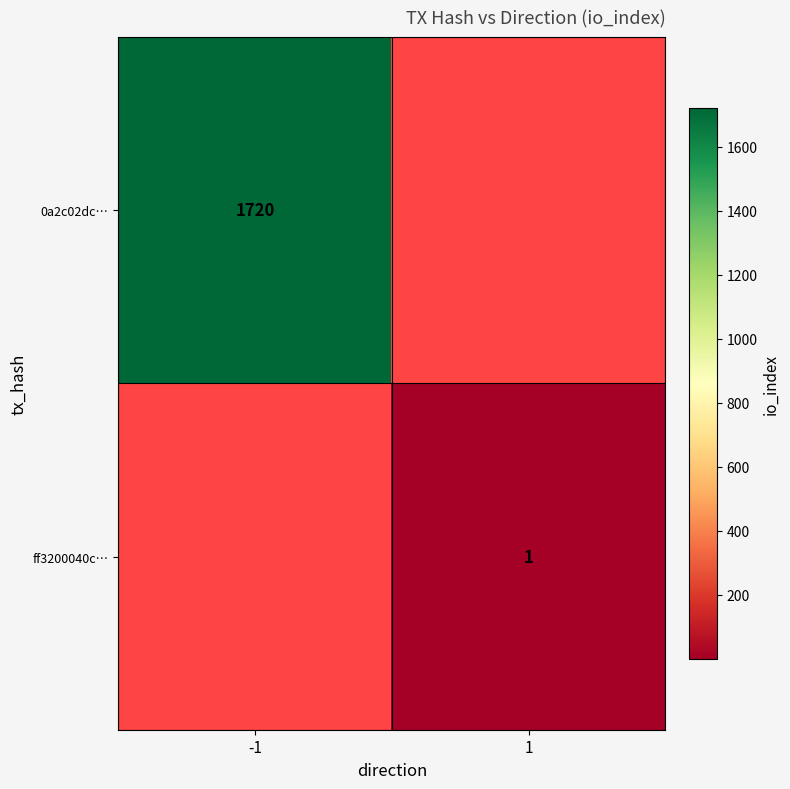

Count the number of data series in this chart.

2